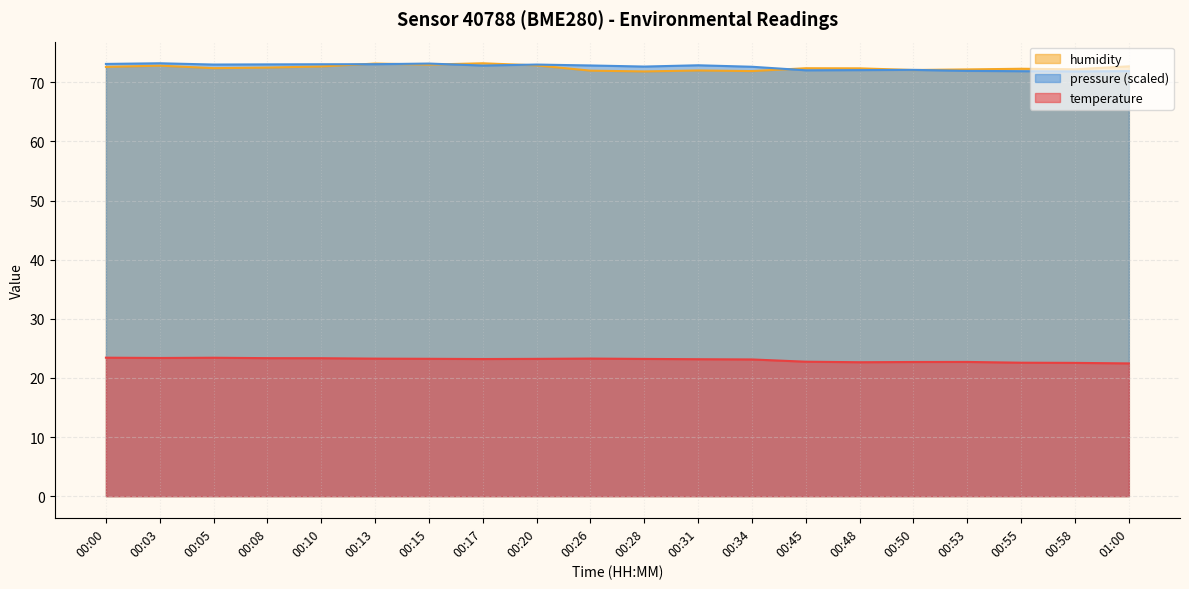

Reading left to right, what are all the values shown in this chart?

temperature: 23.4	23.4	23.4	23.3	23.3	23.3	23.2	23.2	23.2	23.3	23.2	23.2	23.1	22.7	22.6	22.7	22.7	22.6	22.5	22.4
humidity: 72.6	72.8	72.4	72.5	72.7	73.2	73.0	73.2	72.9	72.0	71.8	72.0	71.9	72.4	72.4	72.1	72.2	72.3	72.2	72.7
pressure_norm: 73.1	73.2	73.0	73.0	73.1	73.1	73.2	72.8	73.0	72.8	72.7	72.9	72.6	72.0	72.1	72.1	71.9	71.9	71.8	71.9